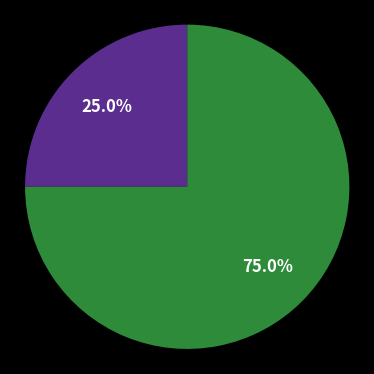

Is there a majority slice in this chart?

Yes